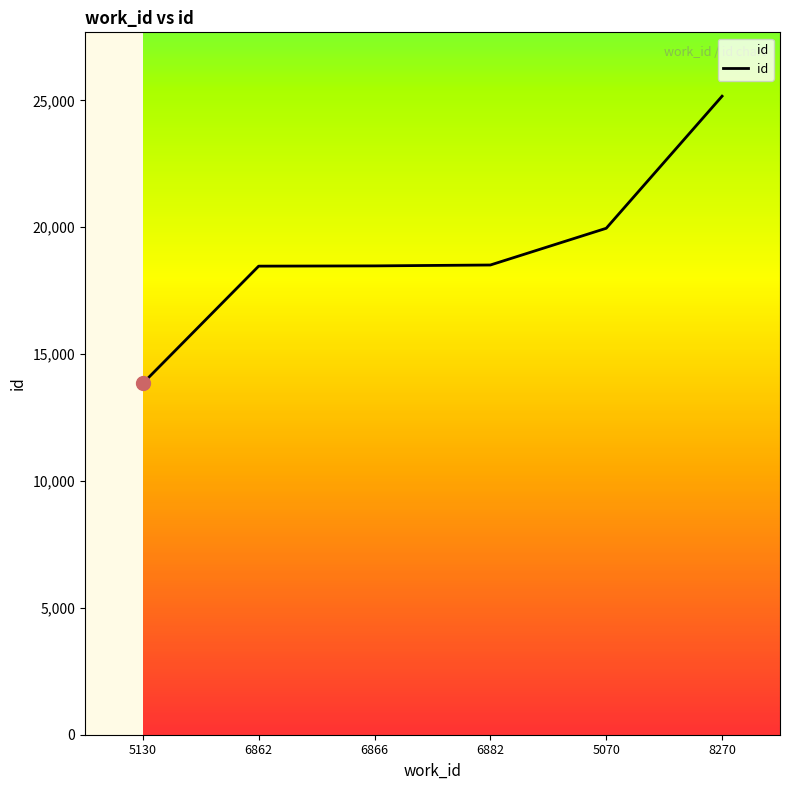

Is this an area chart (filled region under the line)?

No